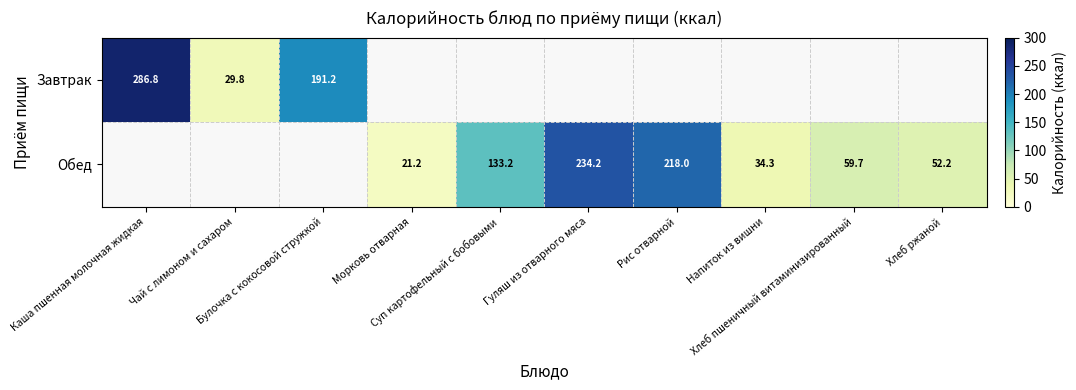

List the series in order of their peak value, highest first.

Завтрак, Обед